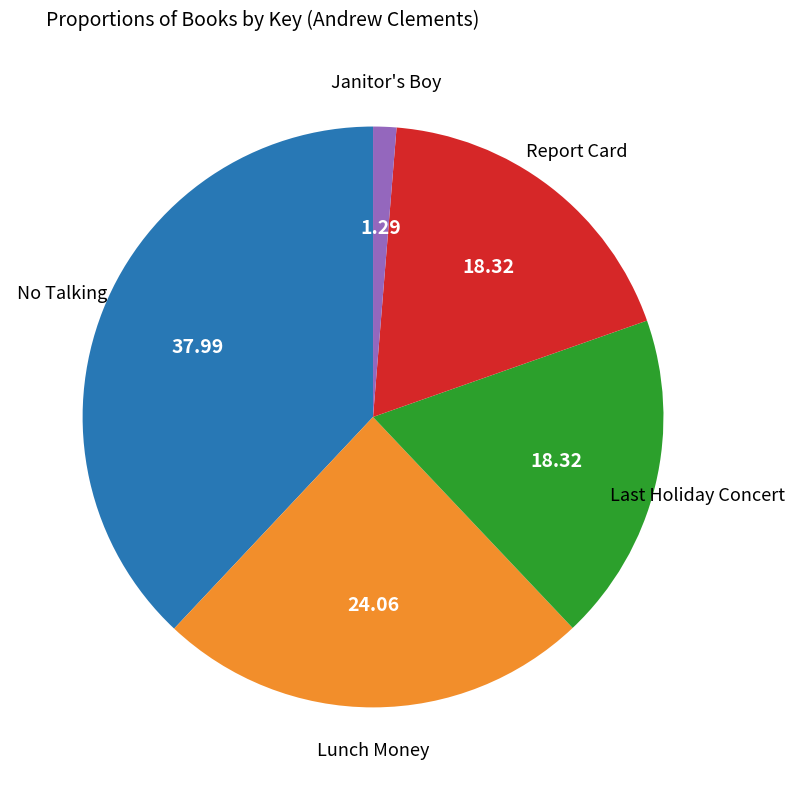

Do Janitor's Boy and Report Card together represent more than half of the pie?

No